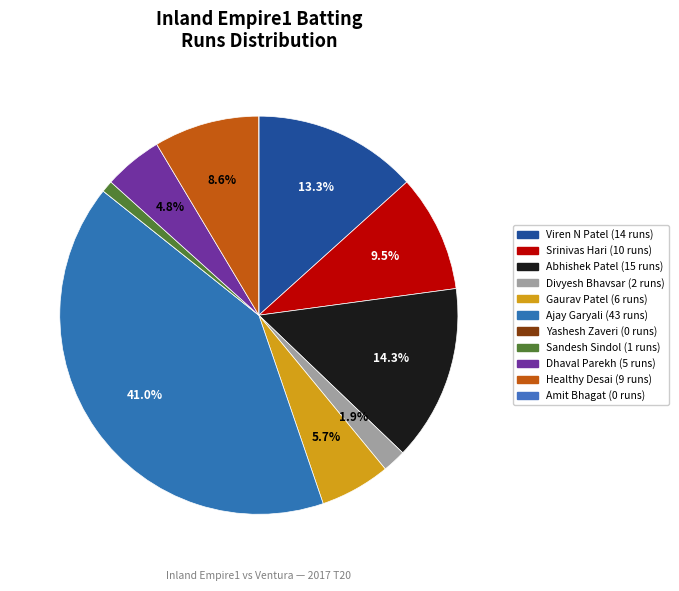

Is there a majority slice in this chart?

No